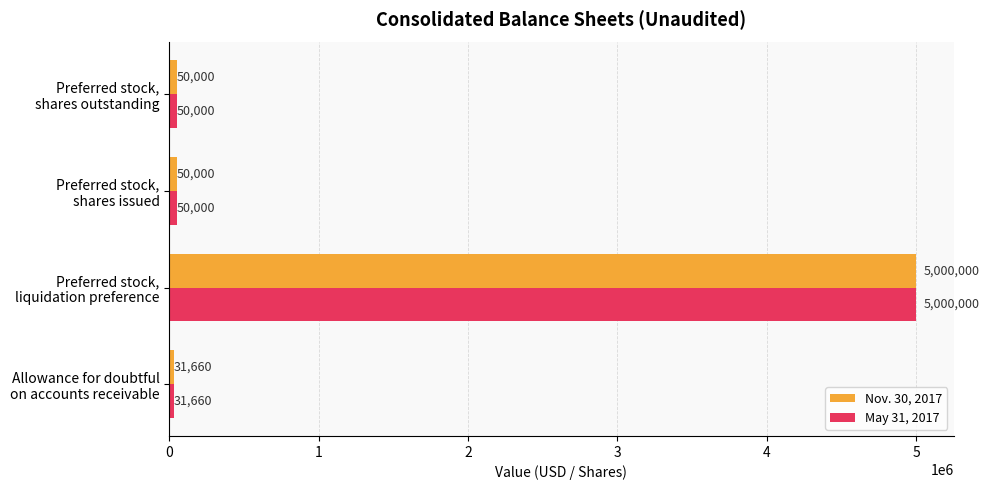

What is the minimum value for May 31, 2017?

31660